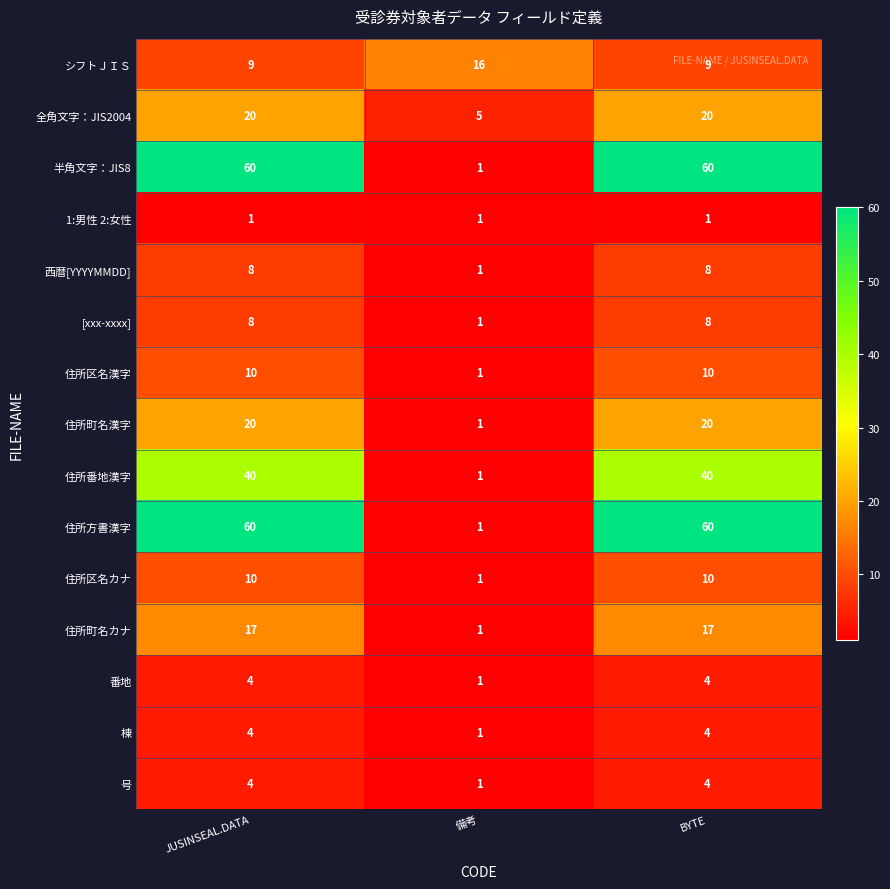

Where is 棟 nearest to the value 2?

備考